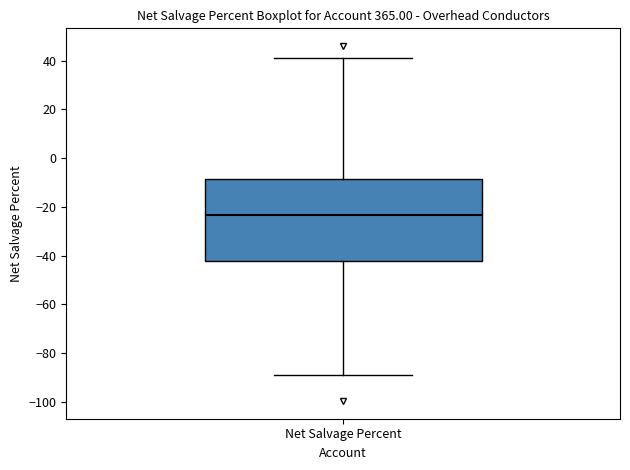

Transcribe this box plot: give where the median line is, the range the box spans, and where the two whiskers end, as read against the y-axis. The values are not printed on the chart, so give them approximately, as read against the axis.

median -24, box -42 to -8, whiskers -88 to 40